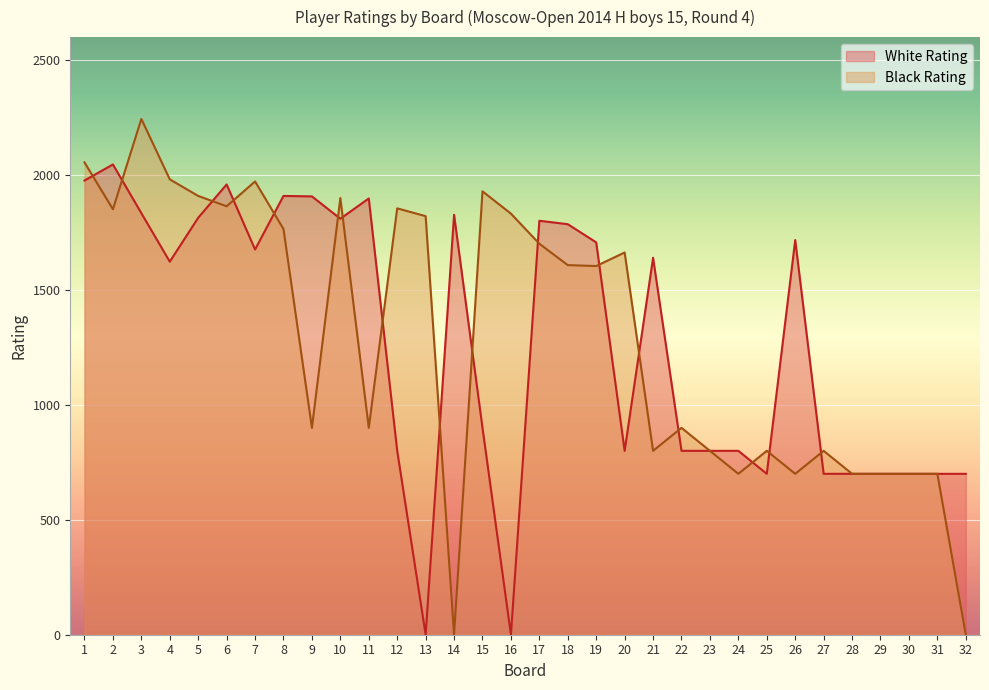

Is it true that White Rating equals 1827 at 14?

True